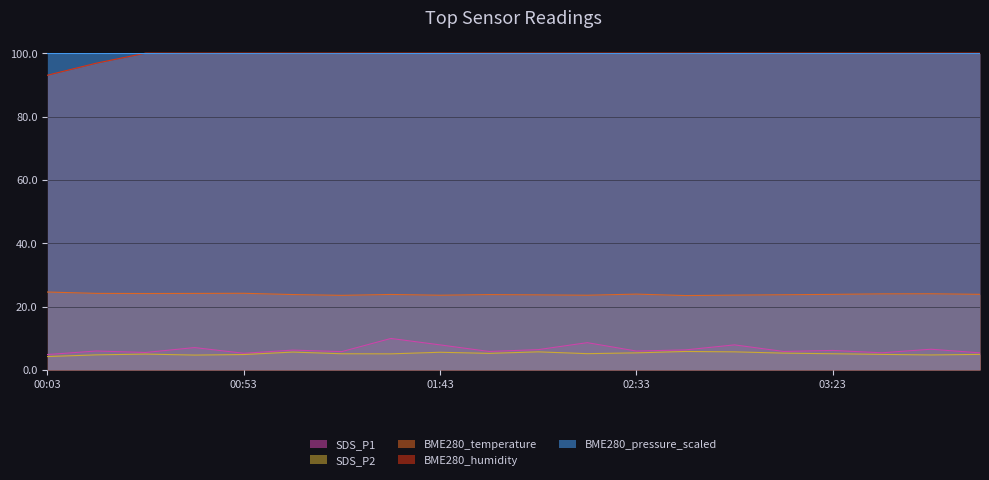

Reading right to left, extract all data points from this chart.

SDS_P1: 04:01=5.4	03:48=6.5	03:36=5.4	03:23=6.2	03:11=5.8	02:58=7.9	02:46=6.3	02:33=6.0	02:21=8.6	02:08=6.4	01:56=5.8	01:43=7.9	01:31=9.9	01:18=5.8	01:06=6.2	00:53=5.2	00:40=7.0	00:27=5.5	00:15=6.0	00:03=4.8
SDS_P2: 04:01=4.9	03:48=4.7	03:36=4.9	03:23=5.1	03:11=5.3	02:58=5.7	02:46=5.8	02:33=5.4	02:21=5.1	02:08=5.7	01:56=5.2	01:43=5.6	01:31=5.1	01:18=5.1	01:06=5.6	00:53=4.8	00:40=4.7	00:27=5.0	00:15=4.8	00:03=4.2
BME280_temperature: 04:01=23.9	03:48=24.0	03:36=24.0	03:23=23.9	03:11=23.7	02:58=23.6	02:46=23.5	02:33=23.9	02:21=23.6	02:08=23.7	01:56=23.8	01:43=23.6	01:31=23.8	01:18=23.5	01:06=23.8	00:53=24.2	00:40=24.1	00:27=24.1	00:15=24.2	00:03=24.6
BME280_humidity: 04:01=100.0	03:48=100.0	03:36=100.0	03:23=100.0	03:11=100.0	02:58=100.0	02:46=100.0	02:33=100.0	02:21=100.0	02:08=100.0	01:56=100.0	01:43=100.0	01:31=100.0	01:18=100.0	01:06=100.0	00:53=100.0	00:40=100.0	00:27=100.0	00:15=96.8	00:03=93.0
BME280_pressure_scaled: 04:01=99.9	03:48=99.8	03:36=99.8	03:23=99.9	03:11=99.8	02:58=99.9	02:46=99.8	02:33=99.9	02:21=99.9	02:08=99.8	01:56=99.8	01:43=99.9	01:31=99.9	01:18=99.8	01:06=99.8	00:53=99.9	00:40=99.8	00:27=99.9	00:15=99.9	00:03=99.9